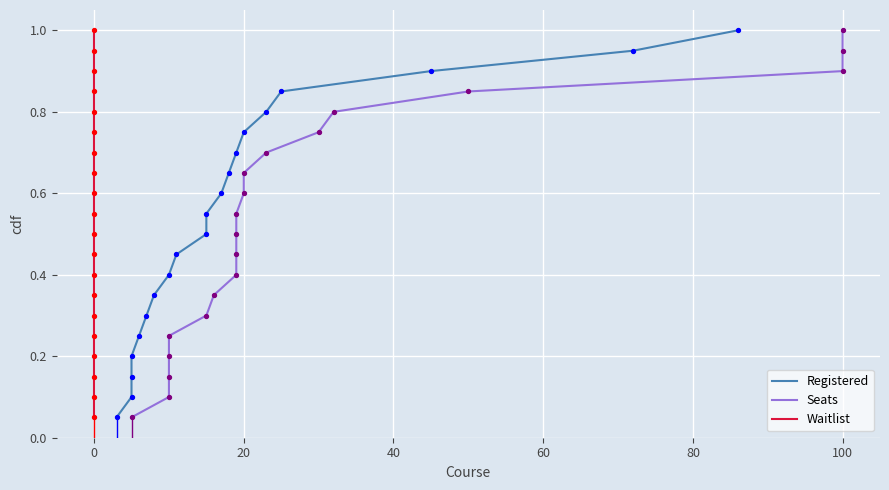

At how many categories does at least one series exceed 0?

20